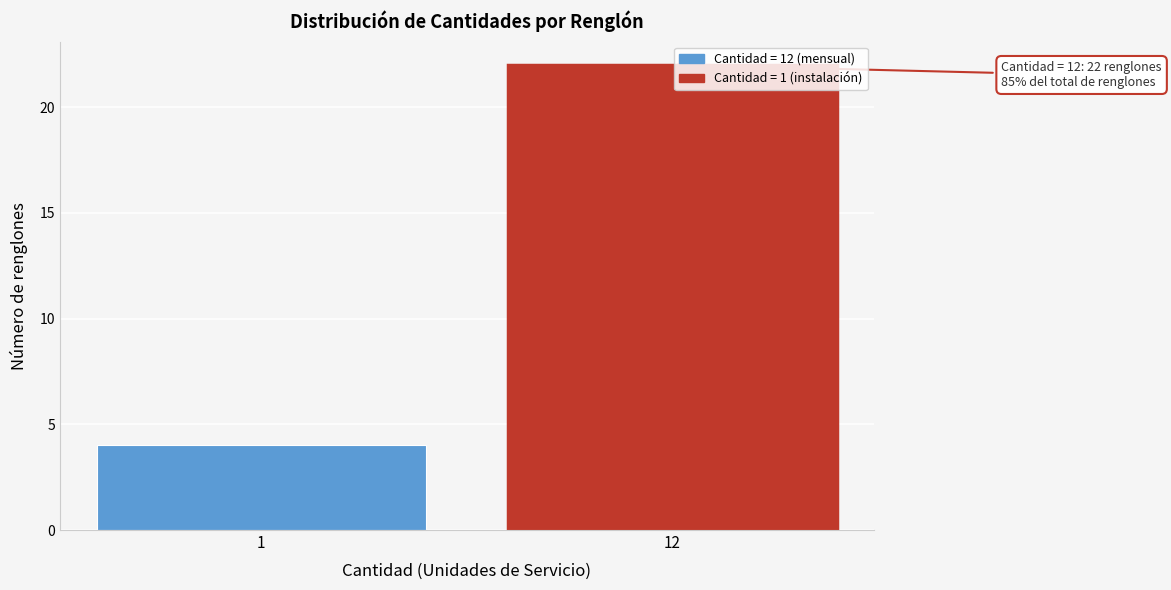

Reading right to left, what are all the values shown in this chart?

22	4